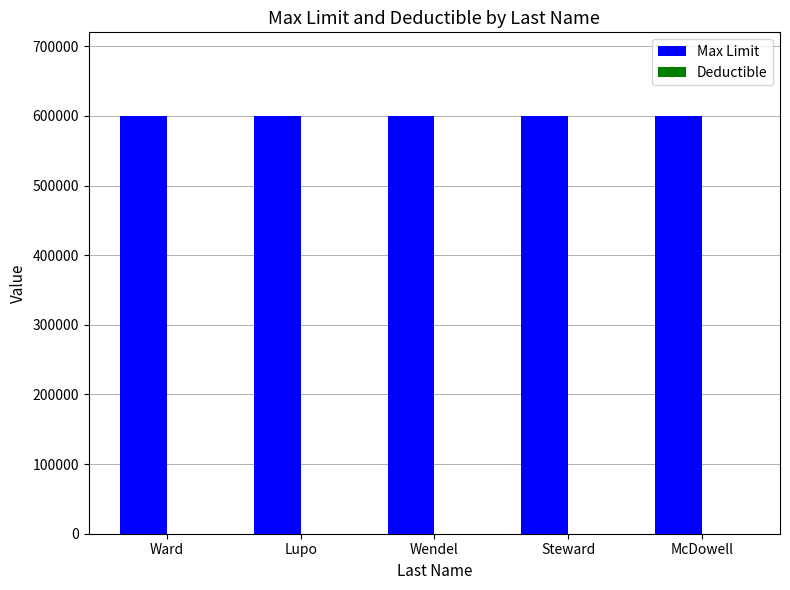

Which series has the largest total across all categories?

Max Limit